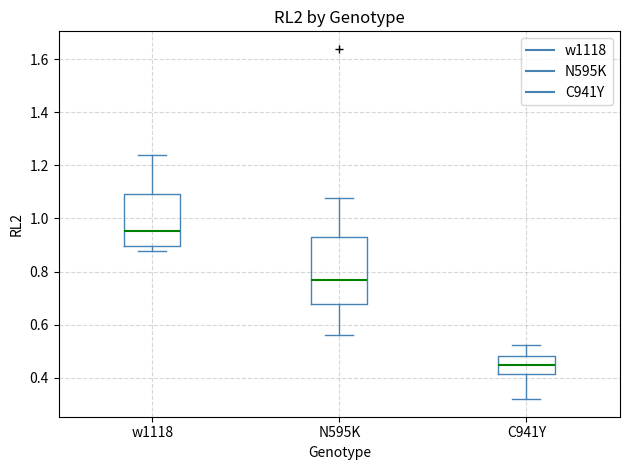

Reading left to right, transcribe this box plot: for each box, give where its median line is, the range the box spans, and where its two whiskers end, as read against the y-axis. The values are not printed on the chart, so give them approximately, as read against the axis.

w1118: median 0.96, box 0.90 to 1.10, whiskers 0.88 to 1.24
N595K: median 0.76, box 0.68 to 0.94, whiskers 0.56 to 1.08
C941Y: median 0.44, box 0.42 to 0.48, whiskers 0.32 to 0.52